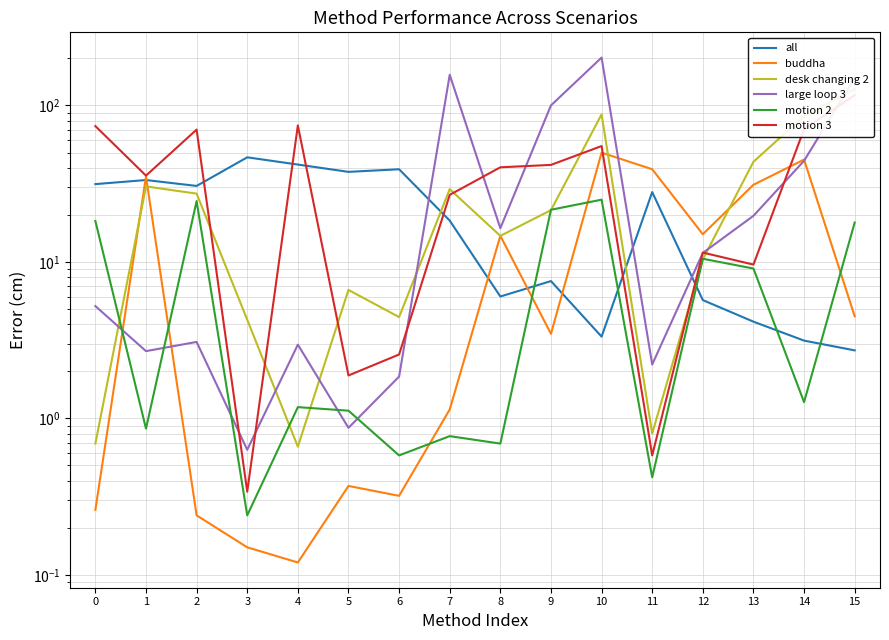

Is it true that motion 2 equals 0.6 at 14?

False